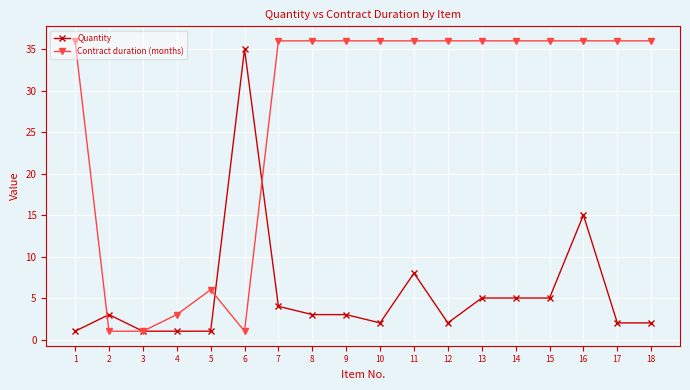

Reading left to right, extract all data points from this chart.

Quantity: 1	3	1	1	1	35	4	3	3	2	8	2	5	5	5	15	2	2
Contract duration (months): 36	1	1	3	6	1	36	36	36	36	36	36	36	36	36	36	36	36